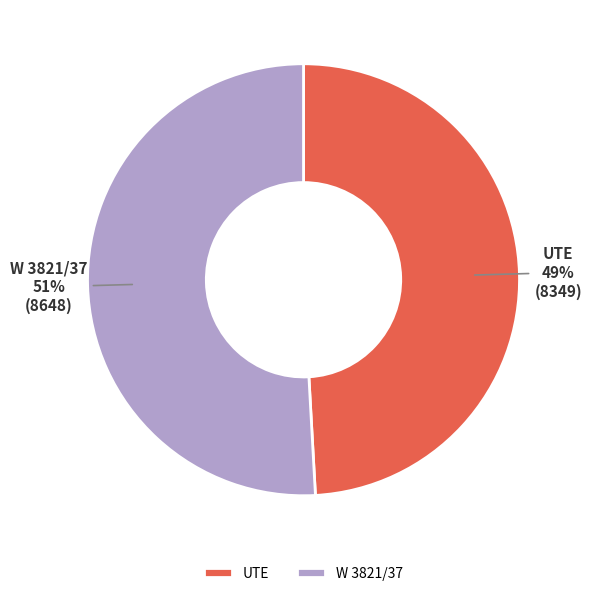

To the nearest percent, what is the average slice percentage?

50%